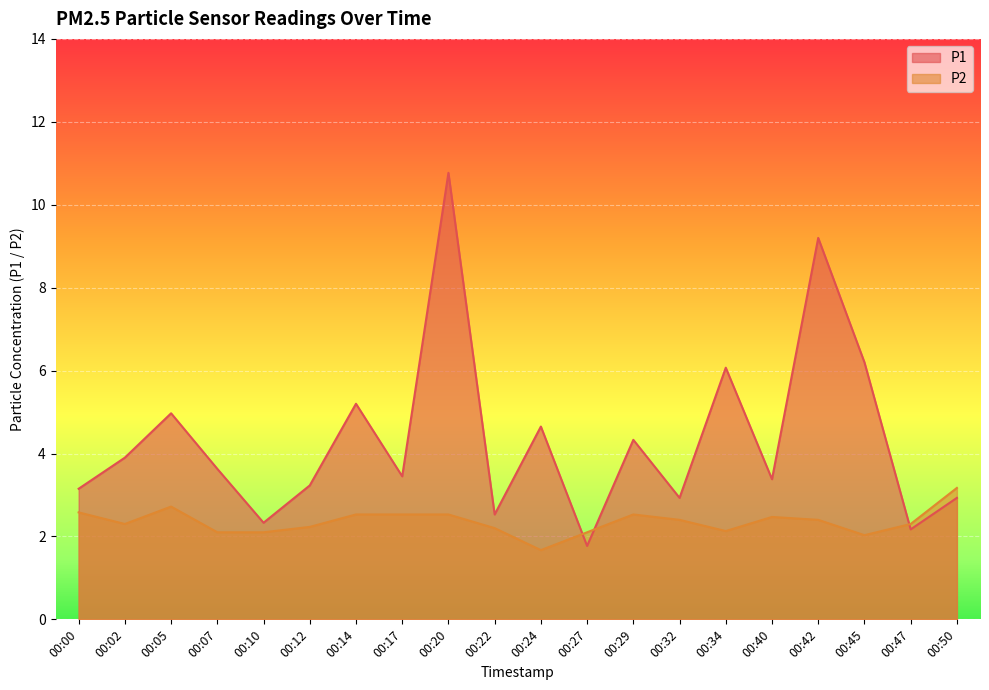

Reading left to right, transcribe all the data shown in this chart.

P1: 3.1	3.9	5.0	3.6	2.3	3.2	5.2	3.5	10.8	2.5	4.7	1.8	4.3	2.9	6.1	3.4	9.2	6.2	2.2	2.9
P2: 2.6	2.3	2.7	2.1	2.1	2.2	2.5	2.5	2.5	2.2	1.7	2.1	2.5	2.4	2.1	2.5	2.4	2.0	2.3	3.2